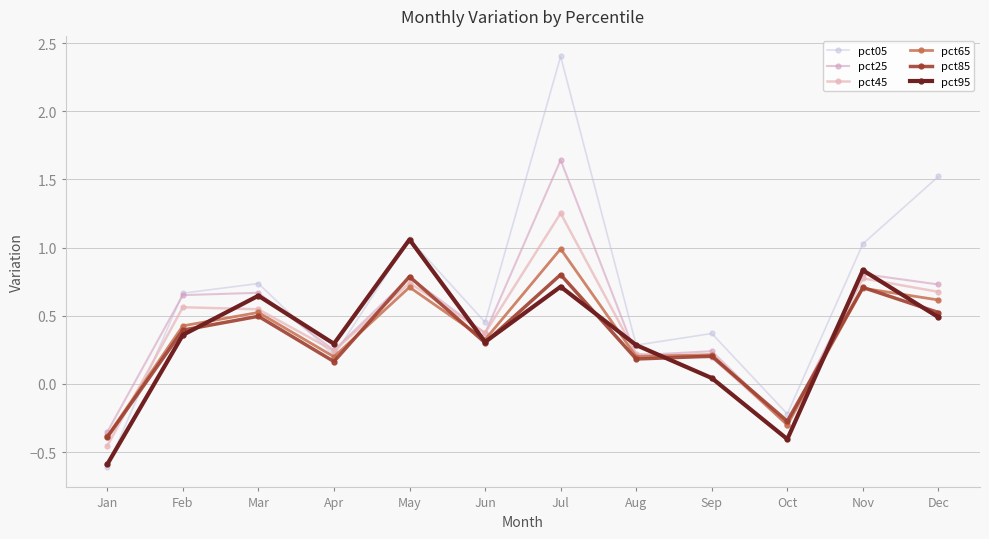

How many positive values does the pct65 series have?

10